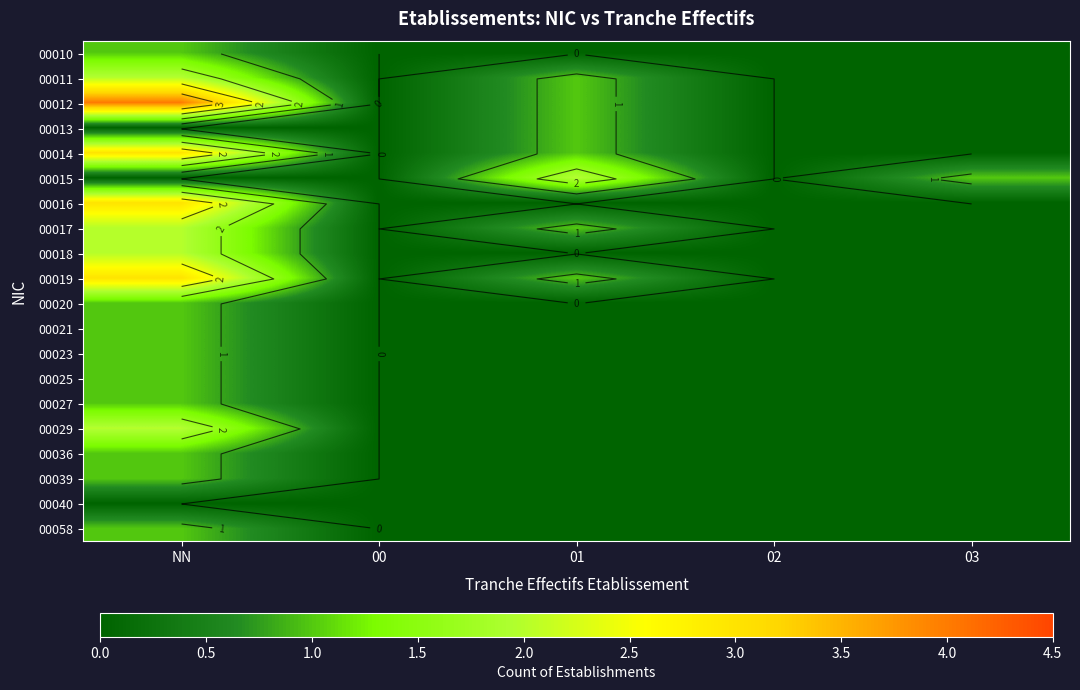

What is the greatest value displayed?

4